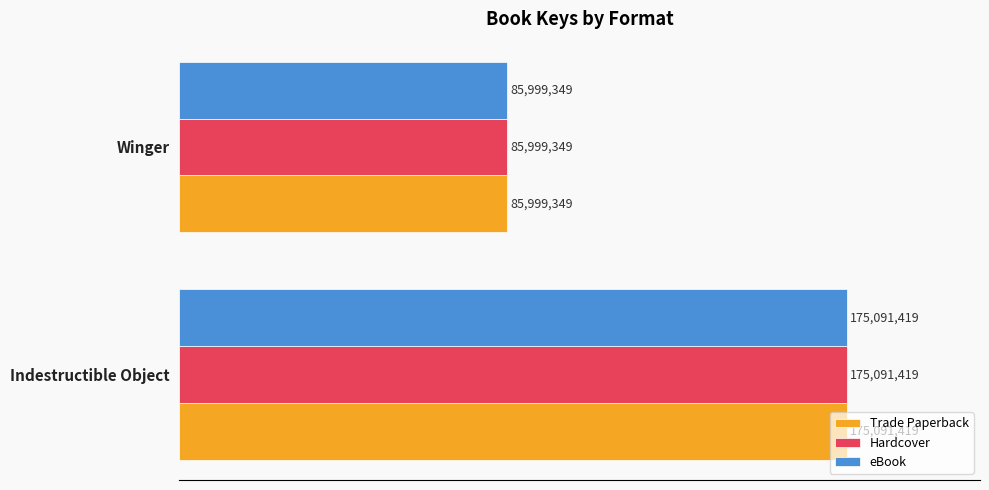

What are all the series names shown in the legend?

Trade Paperback, Hardcover, eBook